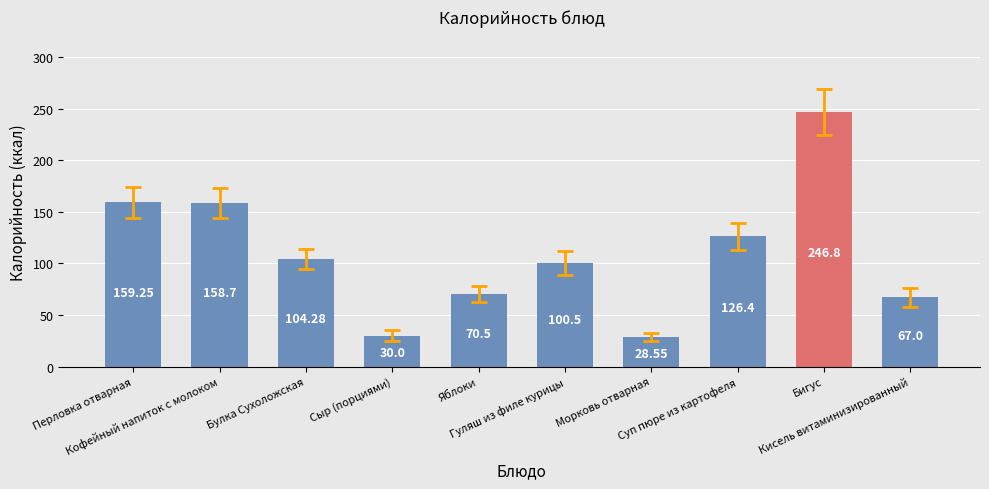

What is the smallest value displayed?

28.6